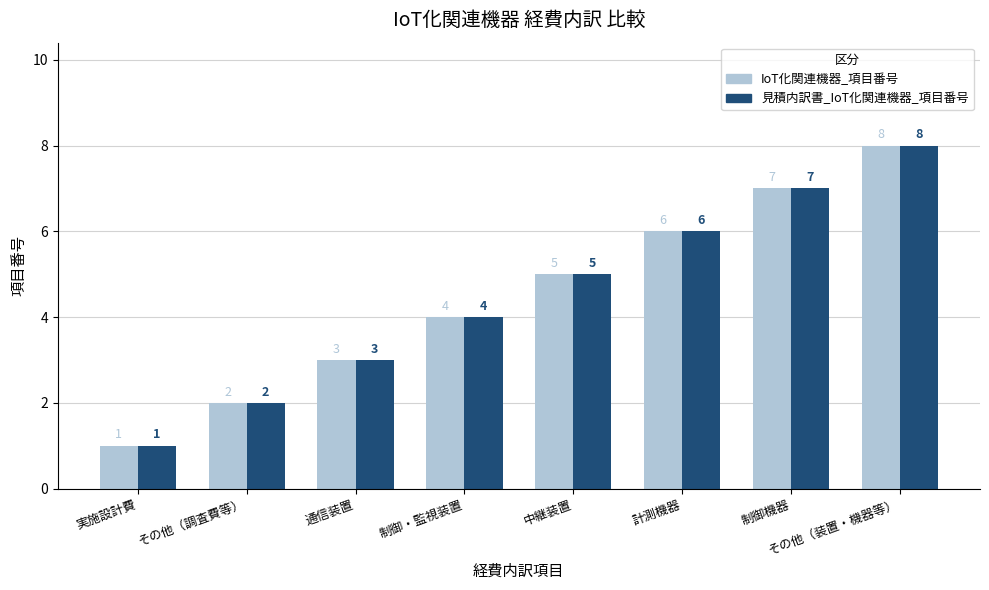

Count the IoT化関連機器_項目番号 values in the range 3 to 7.

5